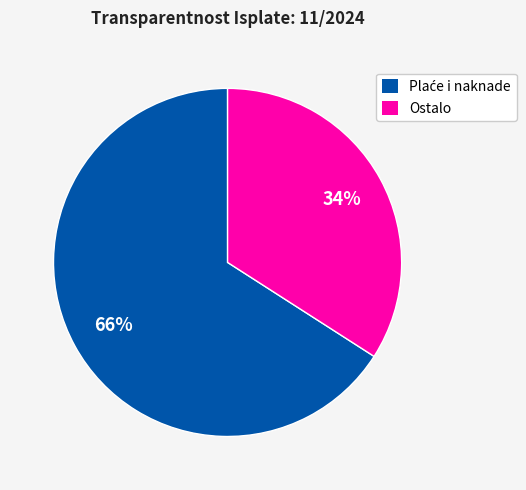

How many slices are in this pie chart?

2